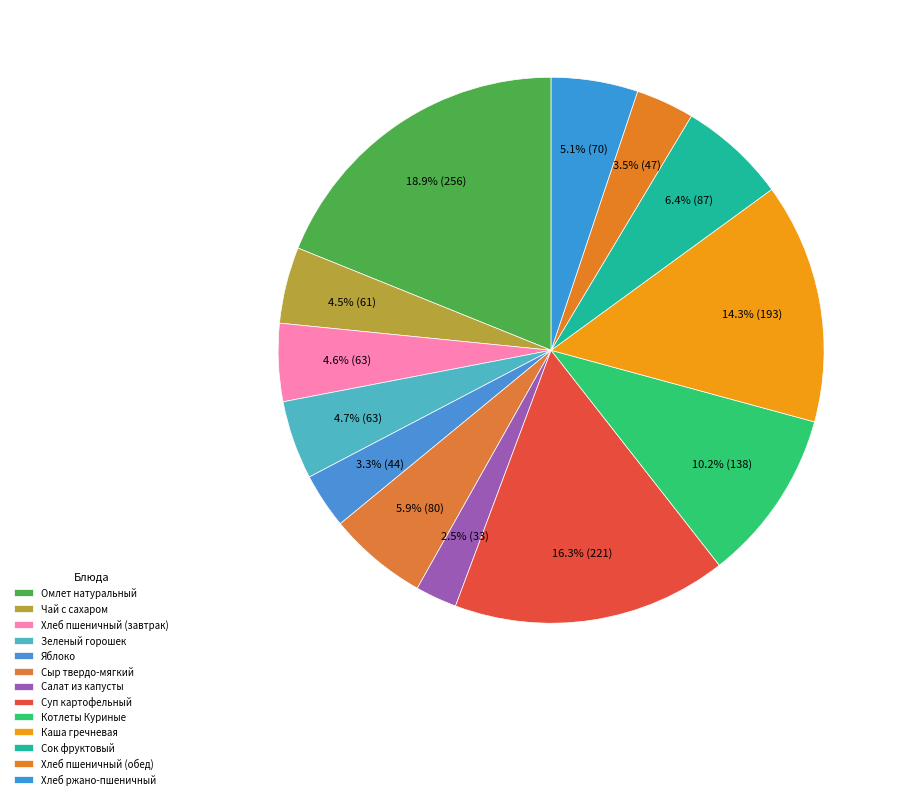

How many slices are in this pie chart?

13